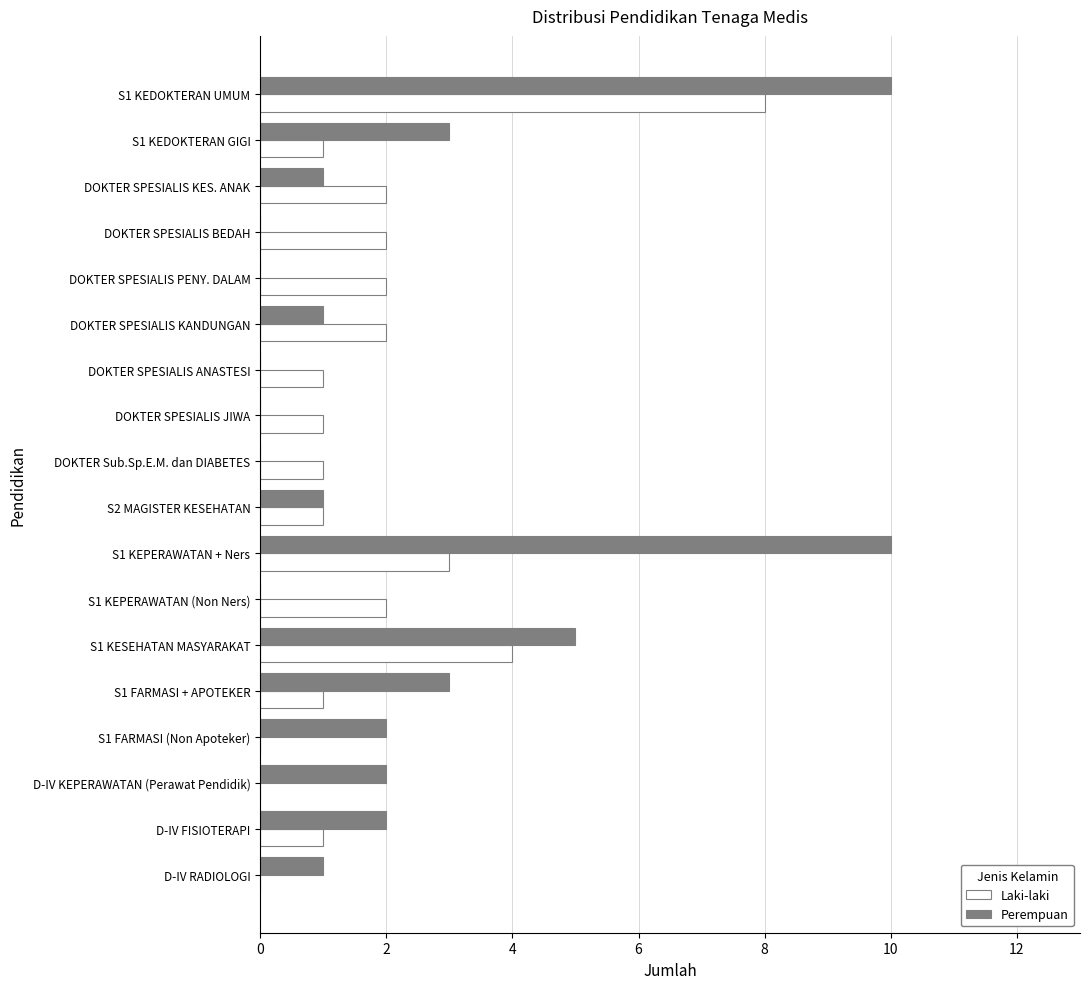

At which category is the sum across all series the highest?

S1 KEDOKTERAN UMUM